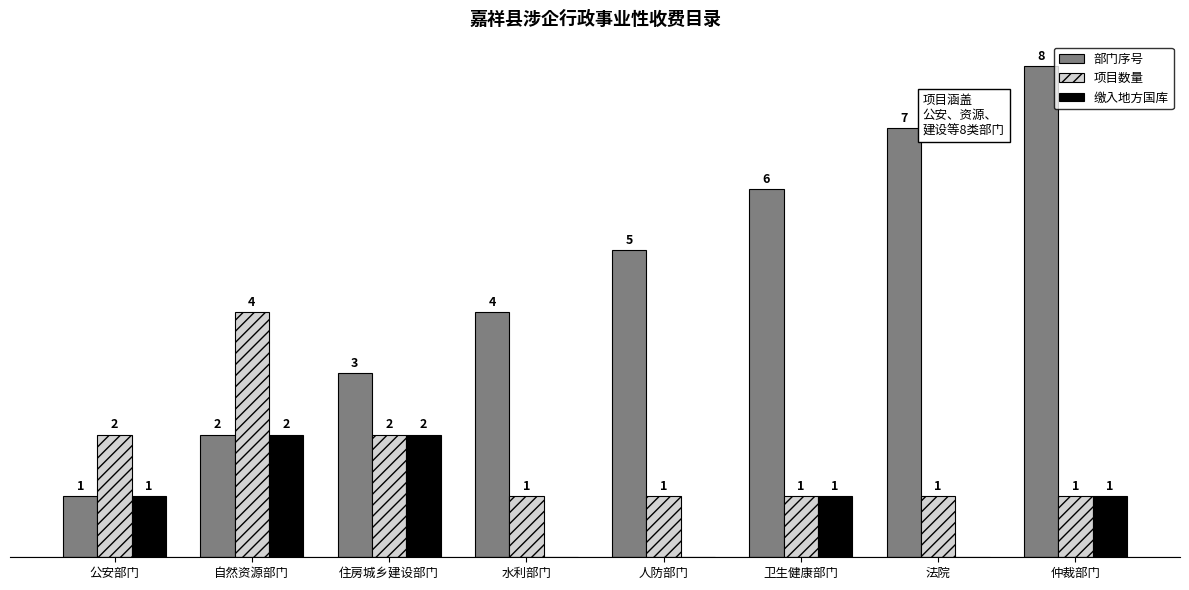

Is the value of 部门序号 at 水利部门 greater than the value of 缴入地方国库 at 公安部门?

Yes